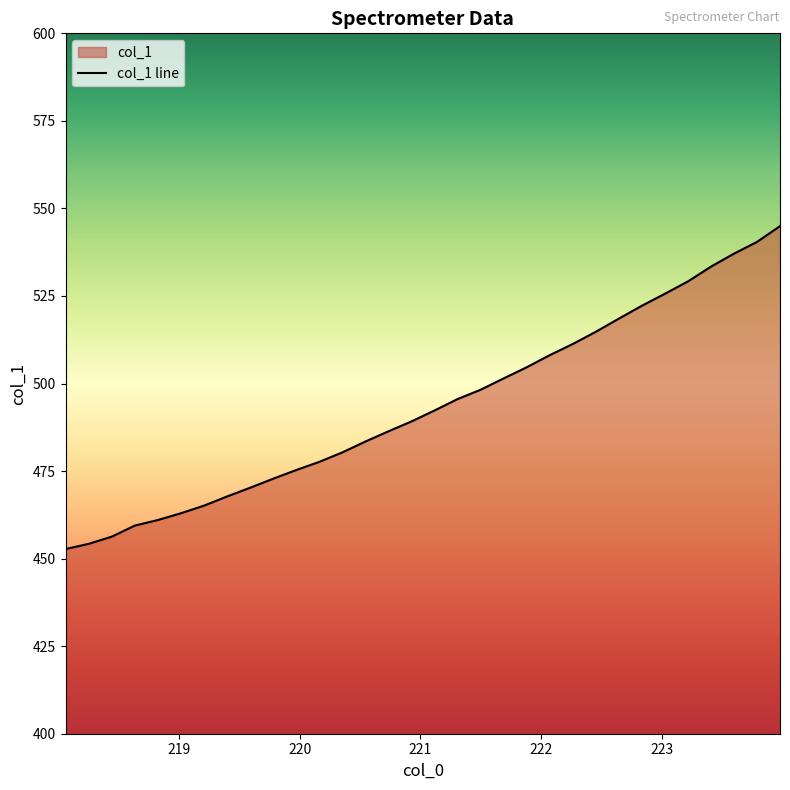

The value at 220.7354 is 108.5. True or false?

False